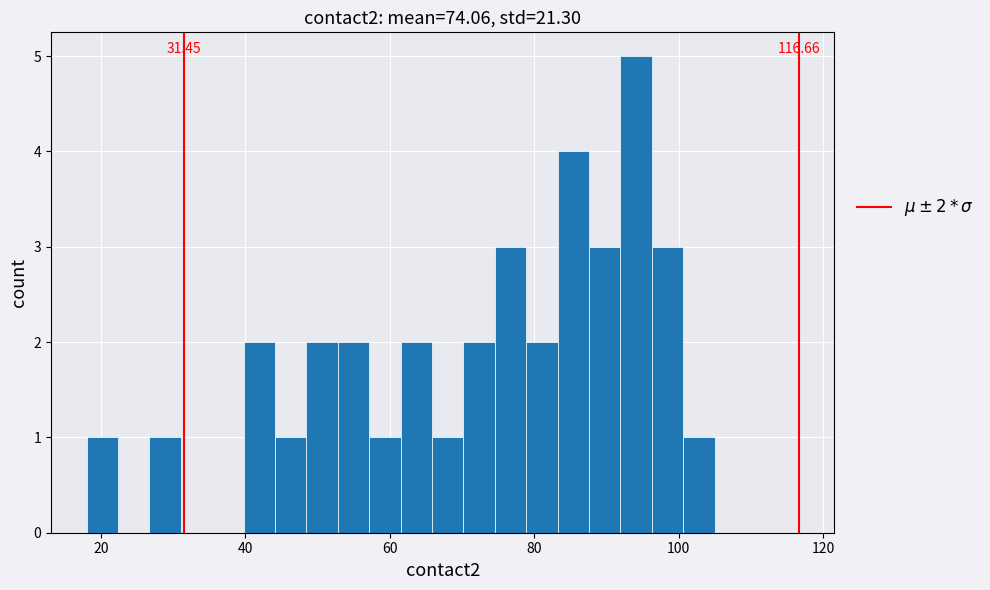

Around what value on the x-axis is the tallest bar? Give the approximate position of its centre, as read against the axis.

94